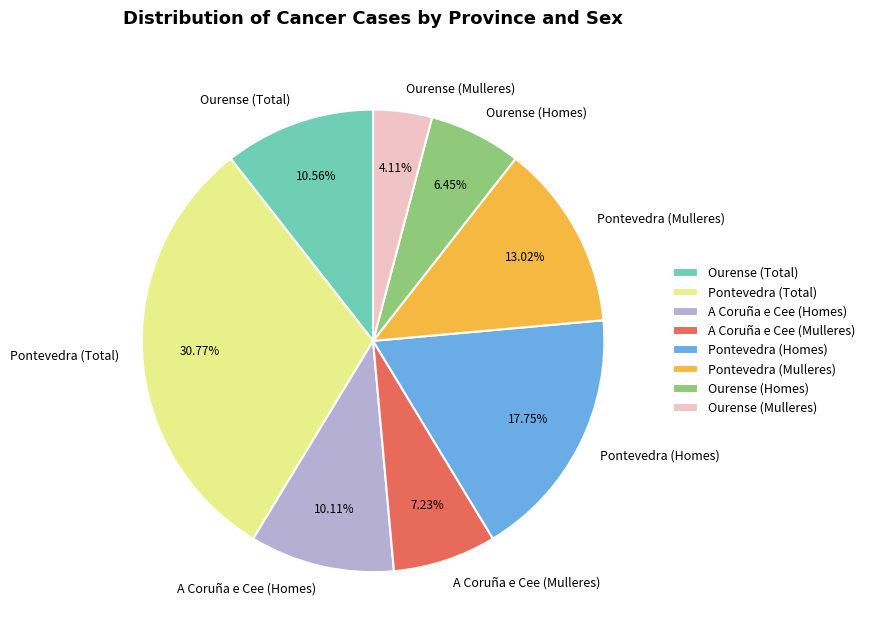

Is it true that Pontevedra (Homes) is 18% of the pie?

True